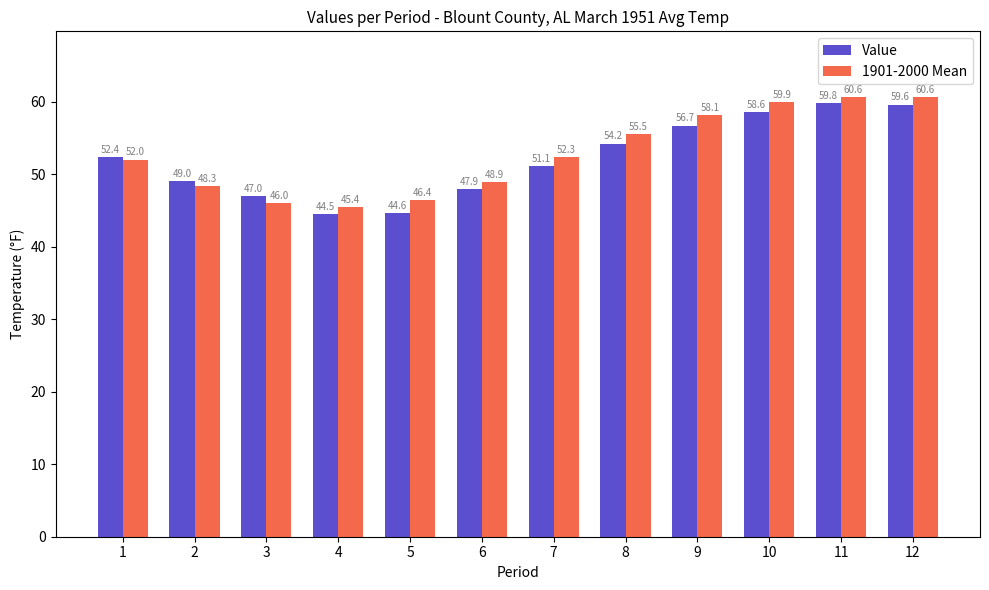

How many bars are there in total?

24